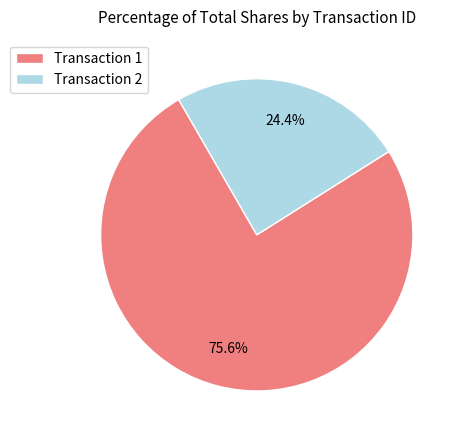

Which category has the biggest portion of the pie?

Transaction 1